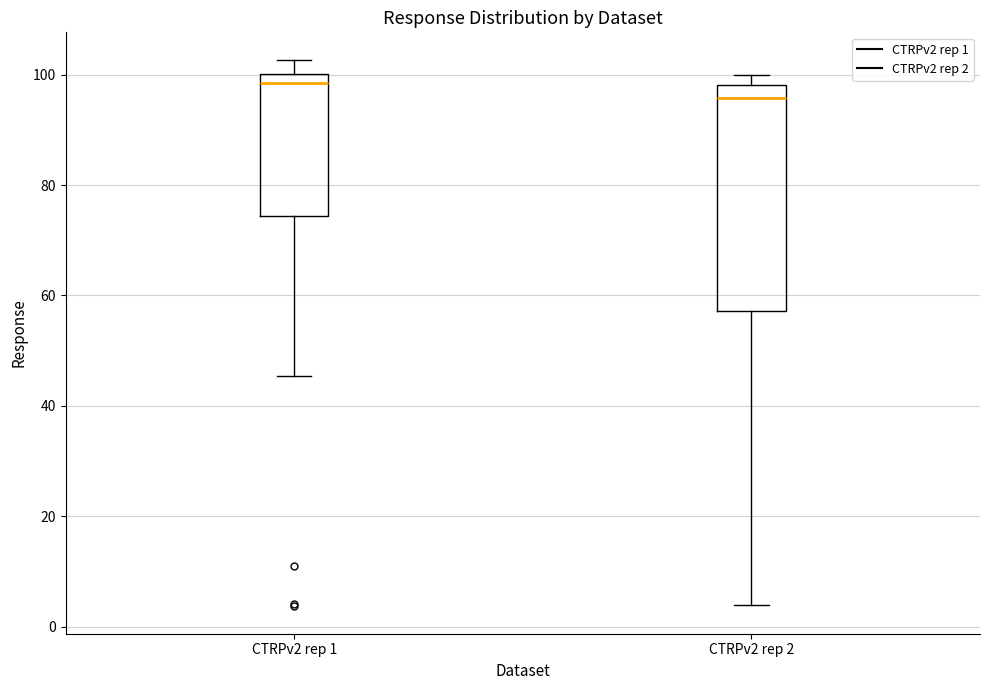

Which box has the highest median line?

CTRPv2 rep 1